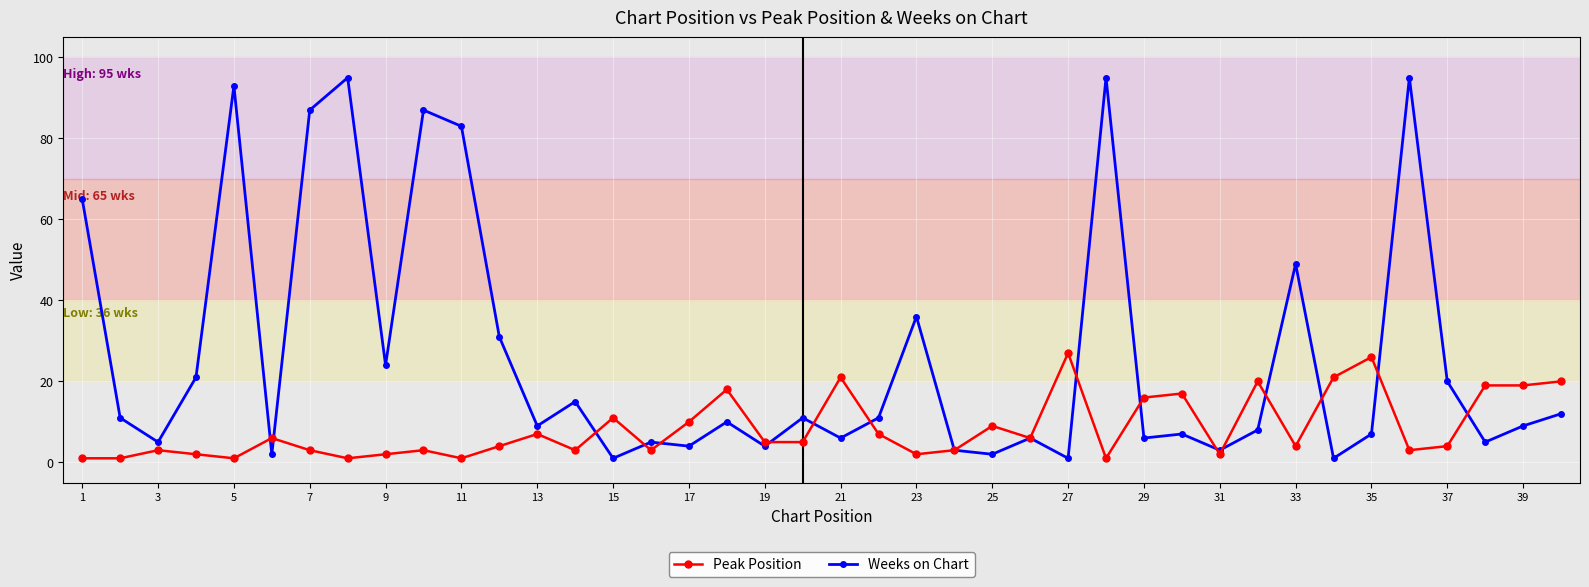

Which series has the largest range (max minus min)?

Weeks on Chart